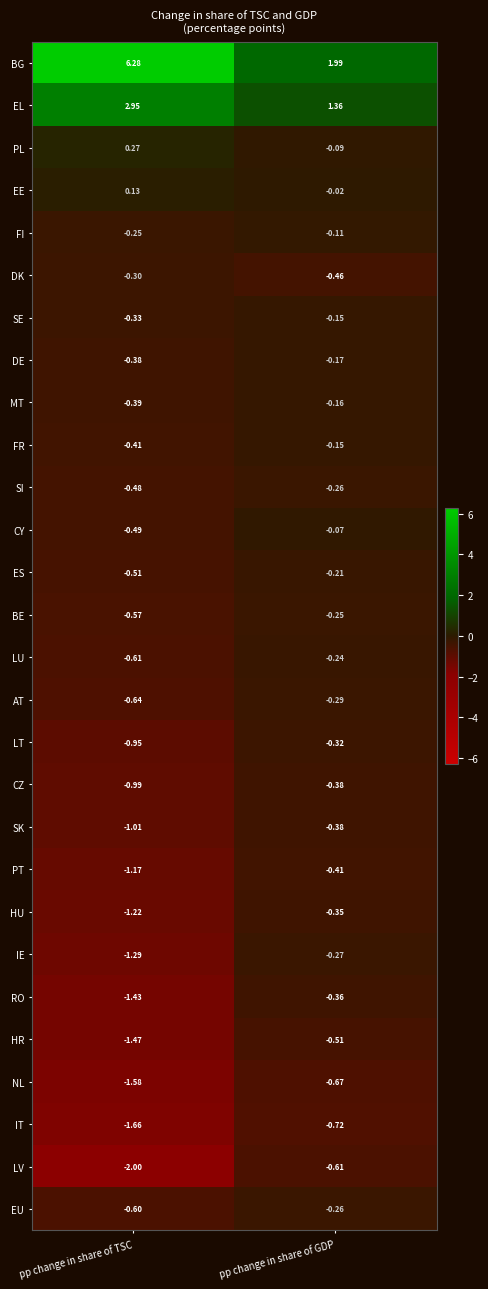

List the labels in order of BG value, smallest first.

pp change in share of GDP, pp change in share of TSC